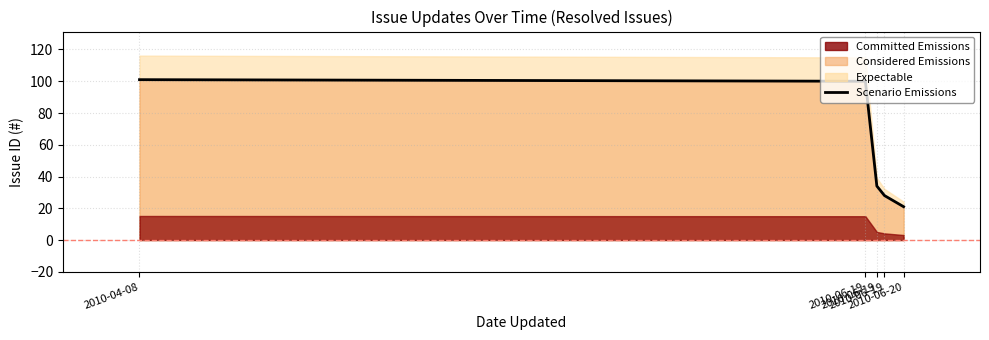

Reading left to right, list all the values displayed in this chart.

101	100	34	28	21